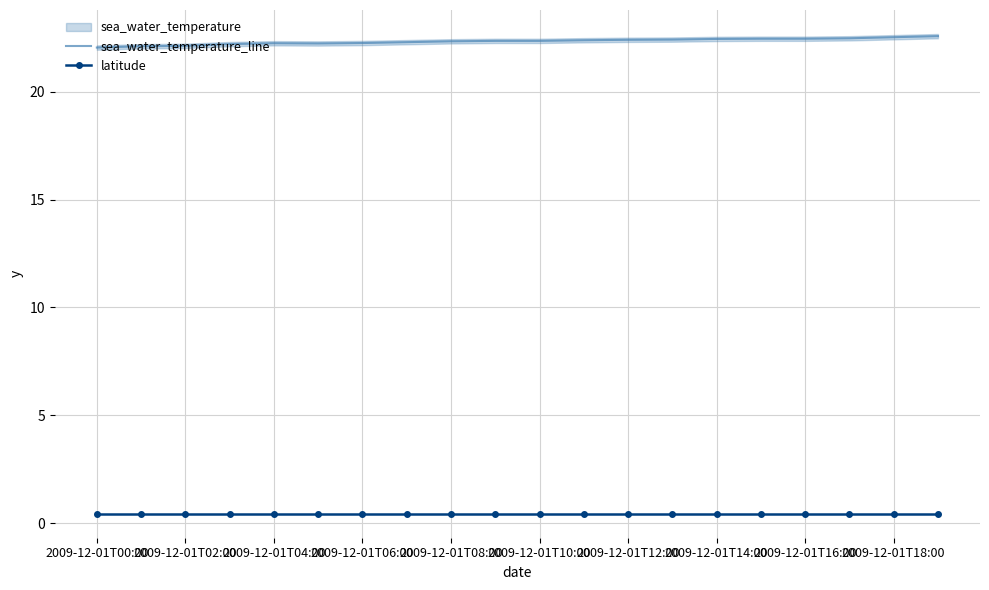

The value of sea_water_temperature_line at 2009-12-01T18:00 is 40.2. True or false?

False